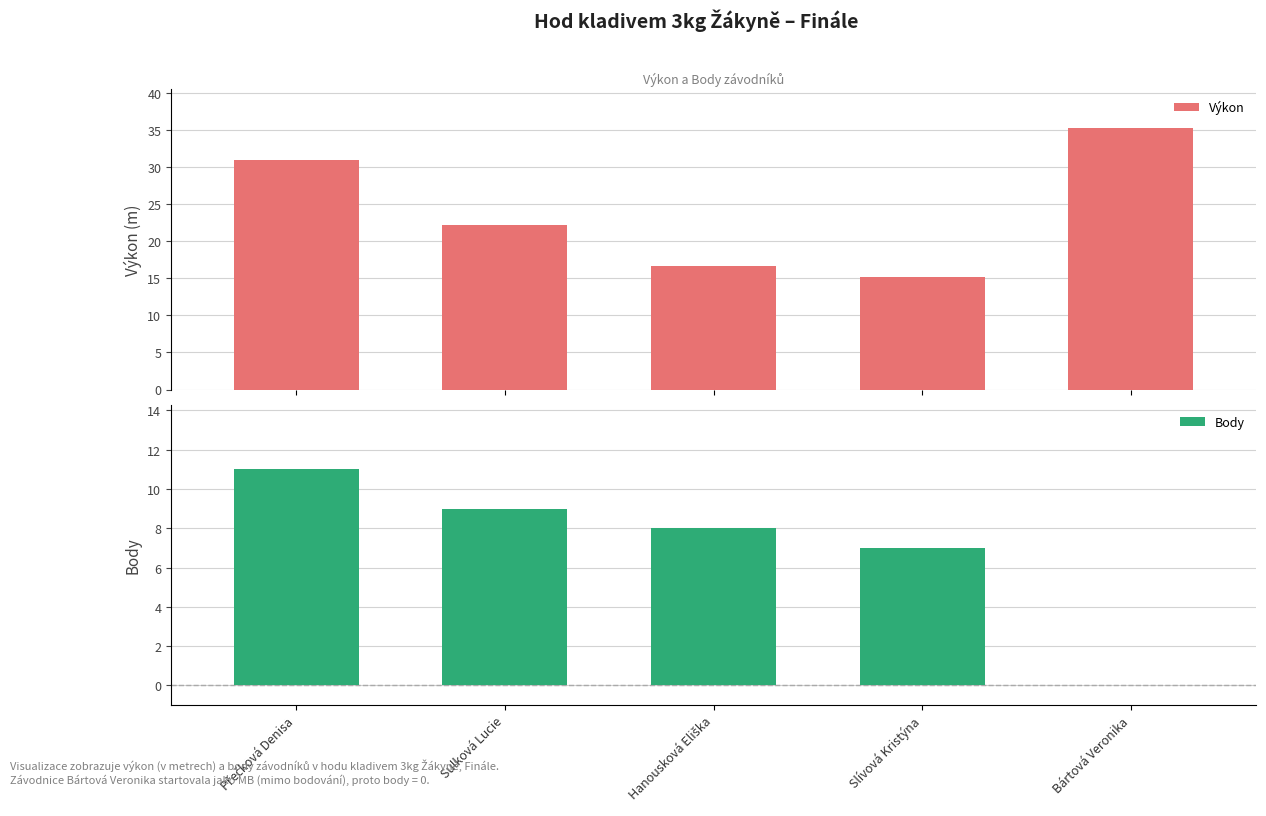

What is the spread (max minus min) of values at Sulková Lucie?

13.2